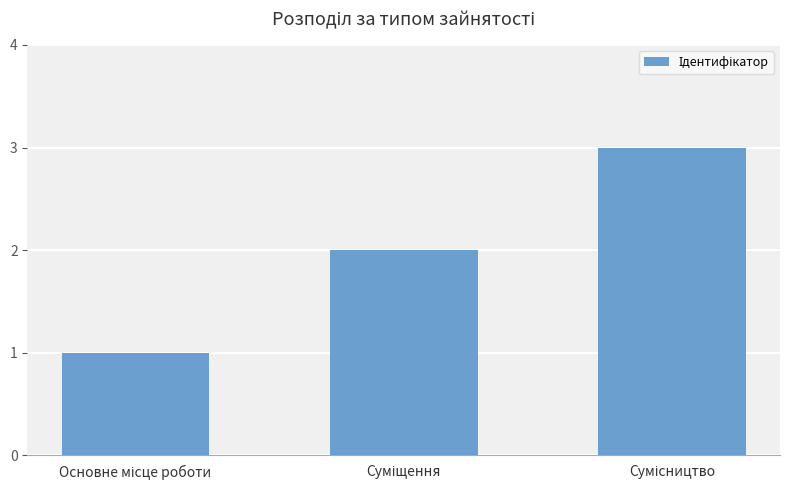

Are the bars horizontal?

No